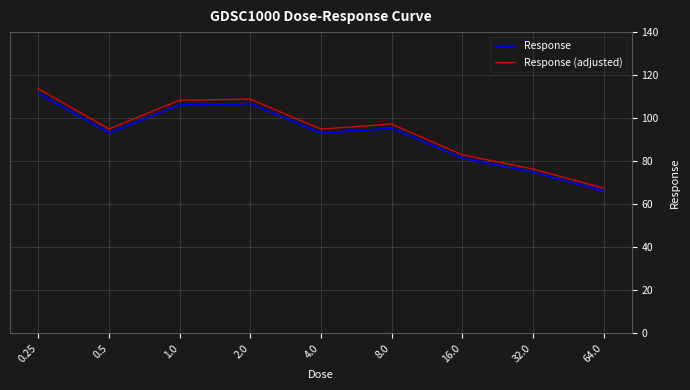

True or false: Response and Response (adjusted) intersect in this chart.

False